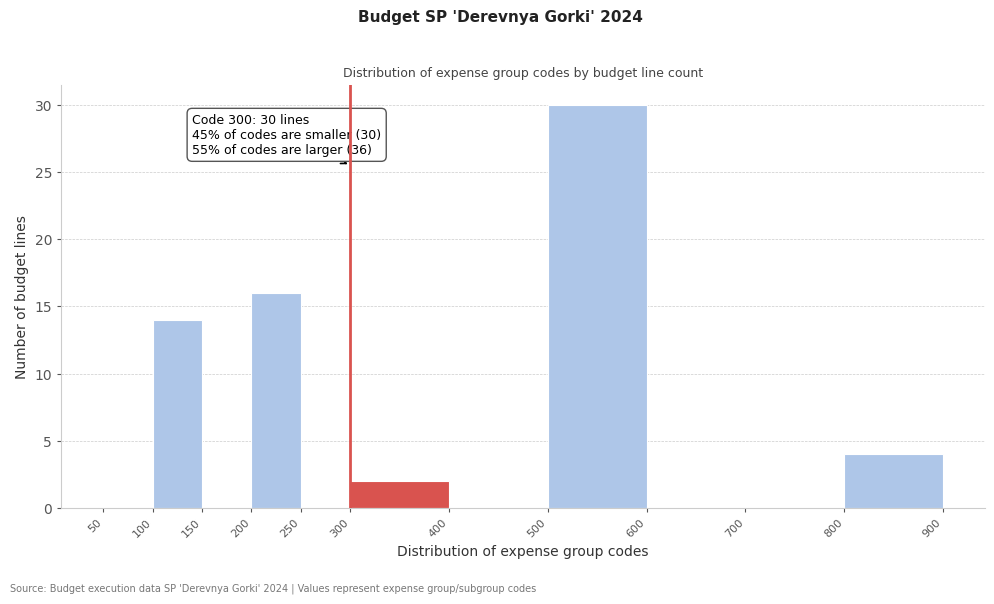

Which range on the x-axis has the tallest bar?

500 to 600